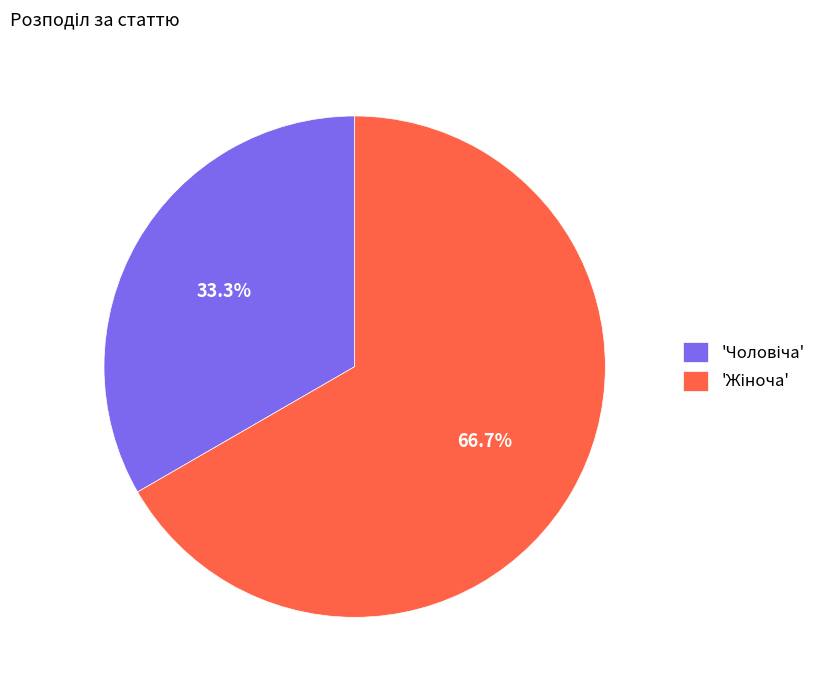

Does any single category account for the majority?

Yes